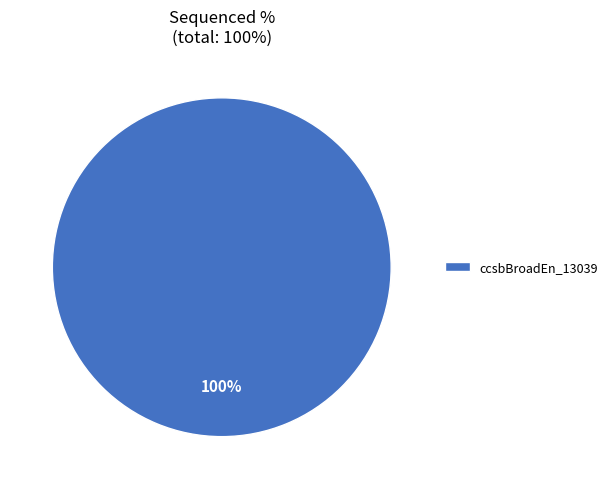

How many segments does this pie chart have?

1